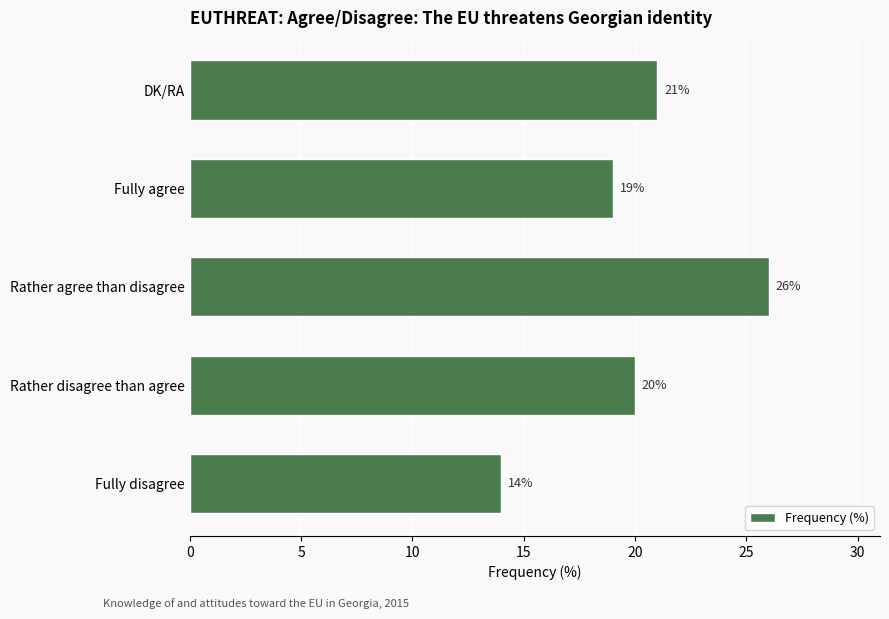

Are the bars grouped side by side (vs. stacked)?

No